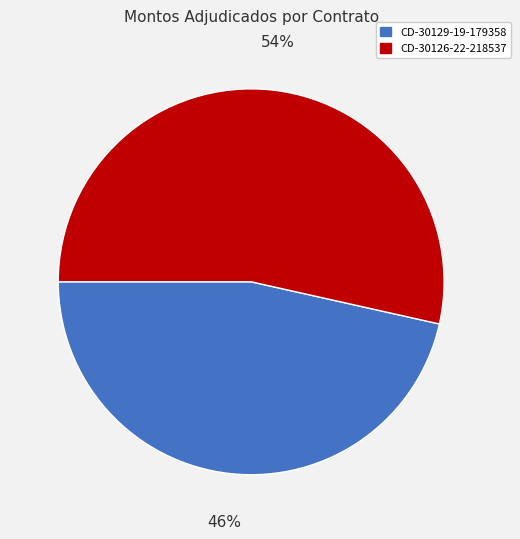

Is there any slice that represents more than half of the pie?

Yes